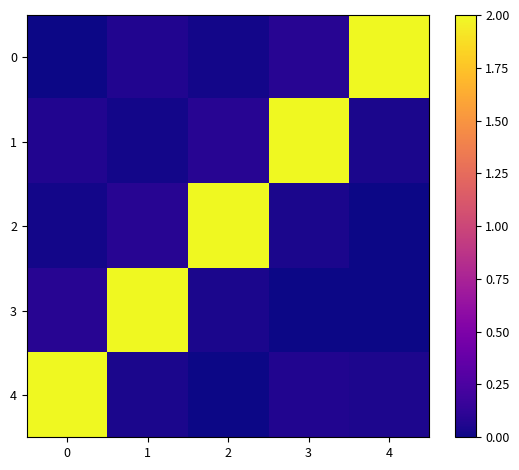

How many series are shown in this chart?

5